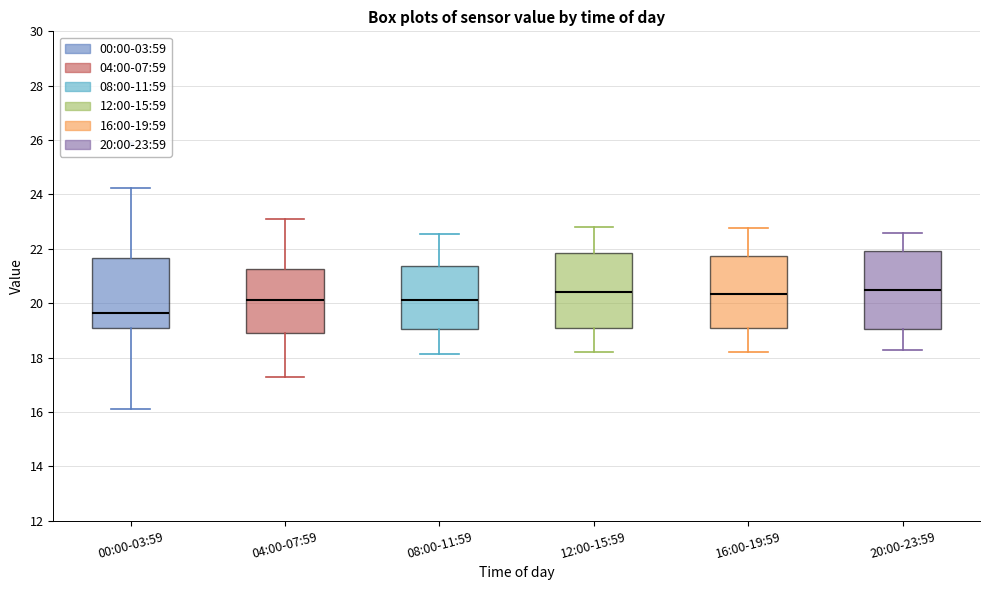

Where does the upper whisker of the box for 16:00-19:59 end on the y-axis? The values are not printed on the chart, so give them approximately, as read against the axis.

22.8